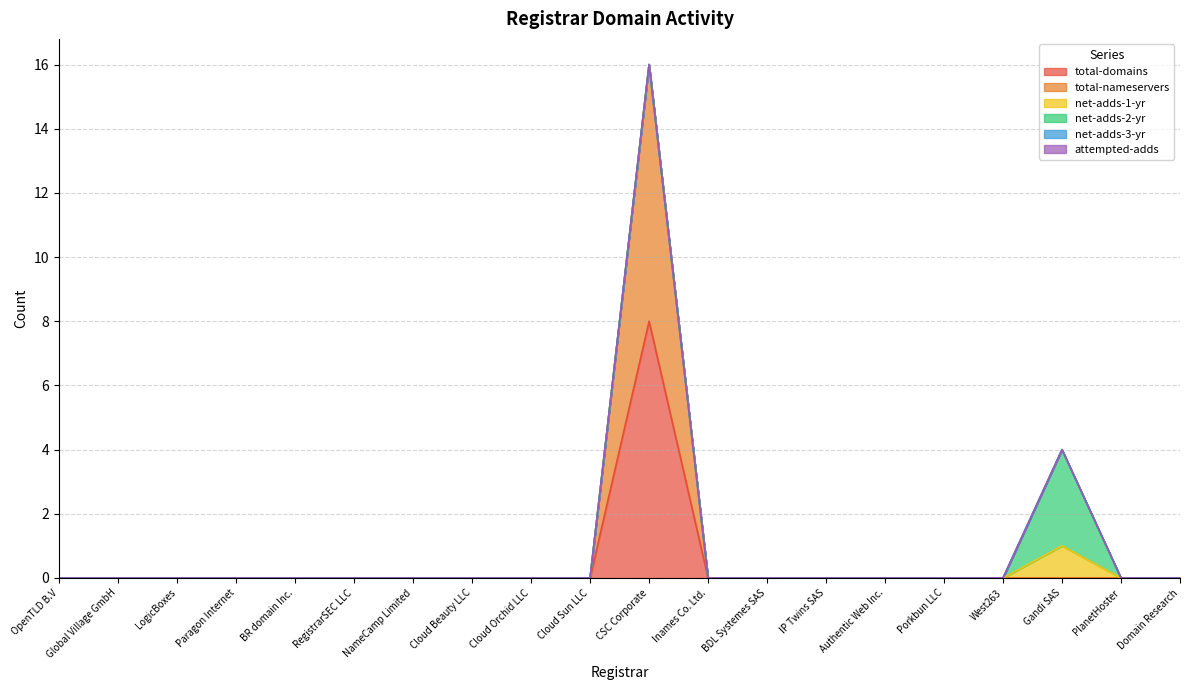

At Global Village GmbH, list the series in order from largest to smallest.

total-domains, total-nameservers, net-adds-1-yr, net-adds-2-yr, net-adds-3-yr, attempted-adds